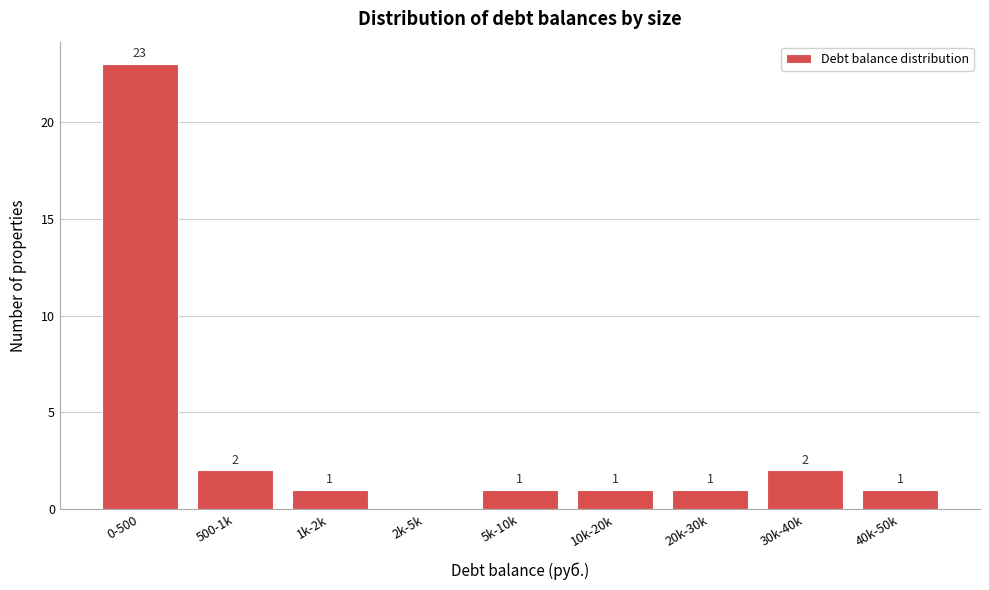

Reading left to right, transcribe all the data shown in this chart.

0-500=23	500-1k=2	1k-2k=1	2k-5k=0	5k-10k=1	10k-20k=1	20k-30k=1	30k-40k=2	40k-50k=1